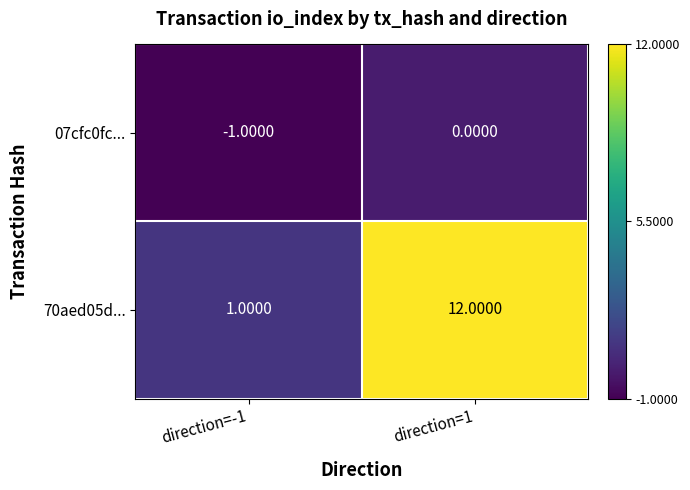

Which series has the largest range (max minus min)?

70aed05d...